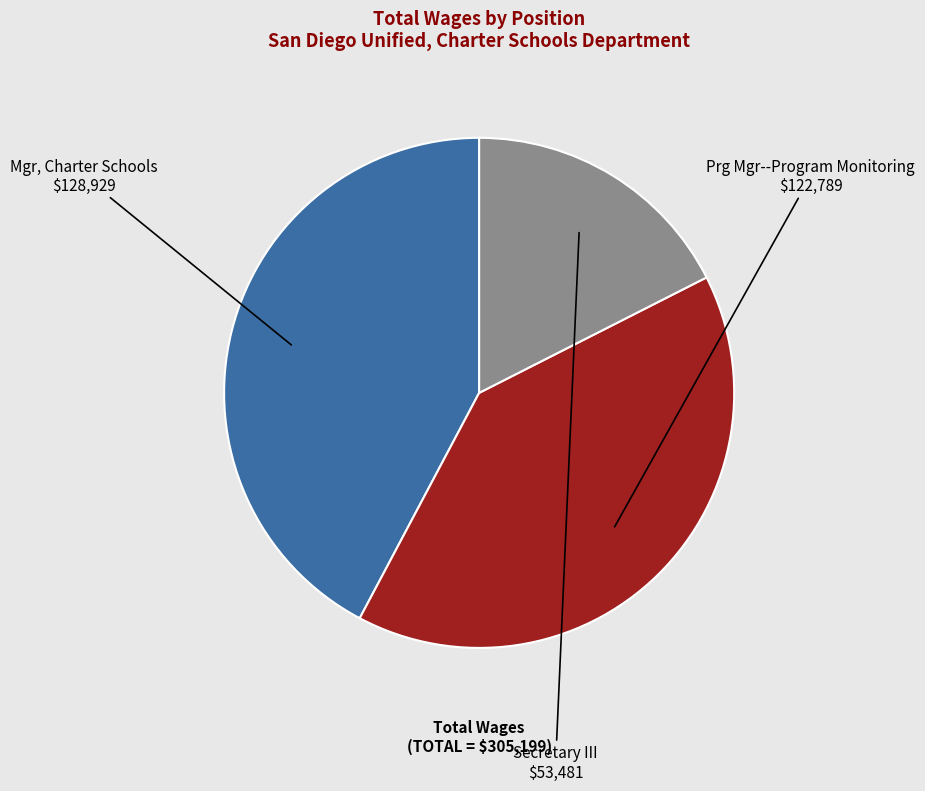

Is there any slice that represents more than half of the pie?

No